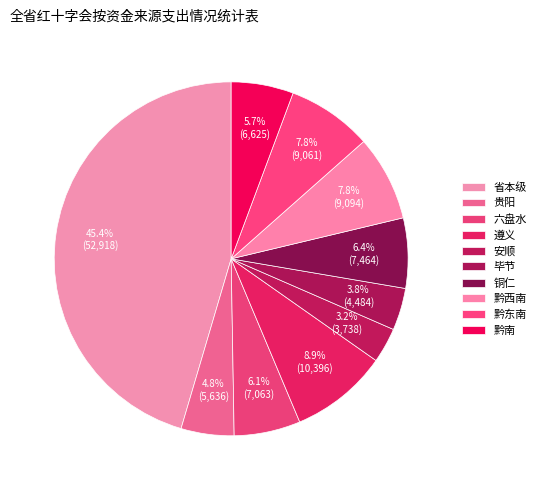

To the nearest percent, what is the difference between the largest and smallest slice percentages?

42%